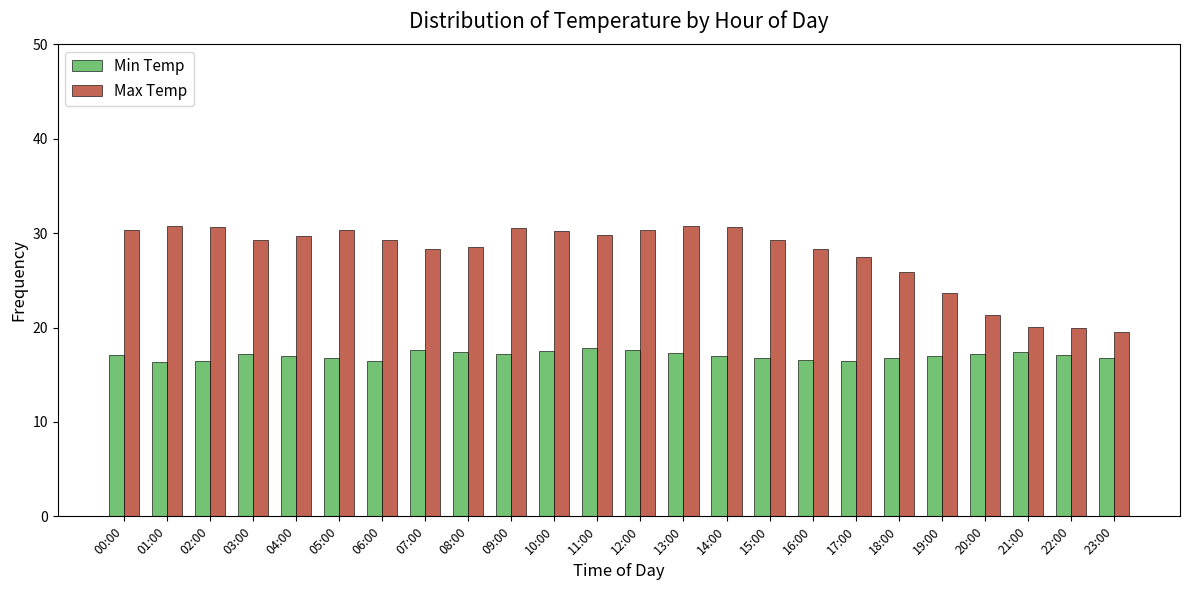

Is it true that Min Temp equals 17.1 at 00:00?

True